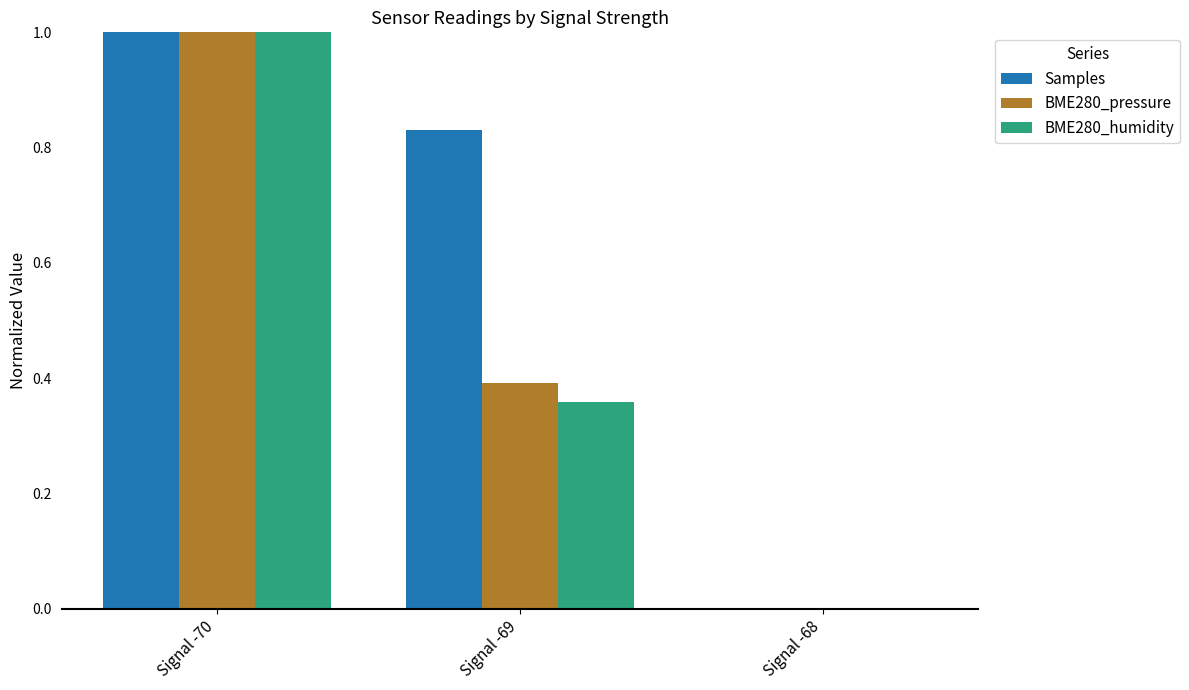

What is the sum of all BME280_humidity values?

1.4